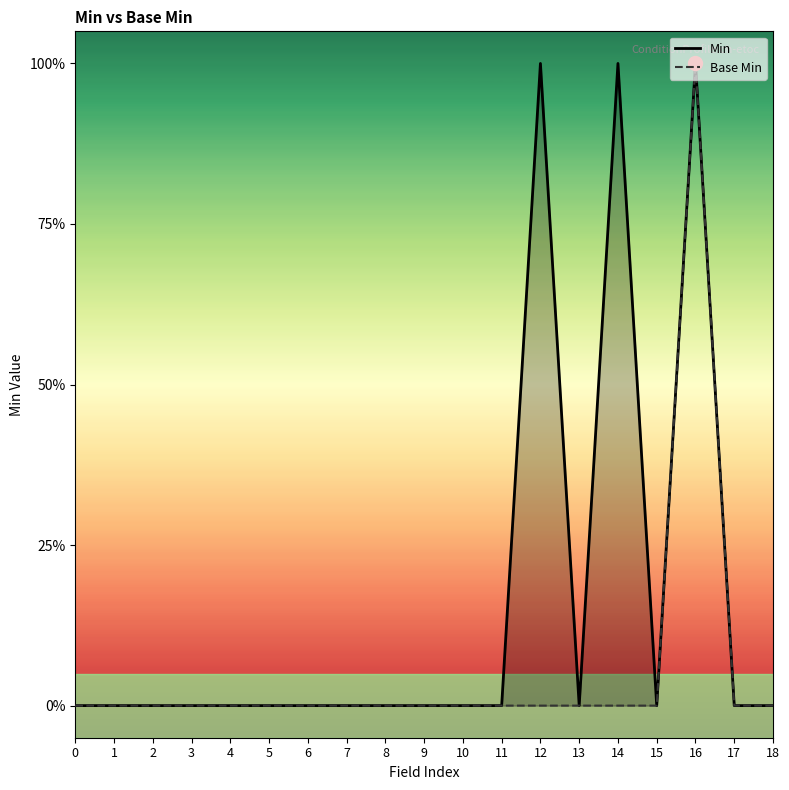

What is the total value across all series at 12?

1